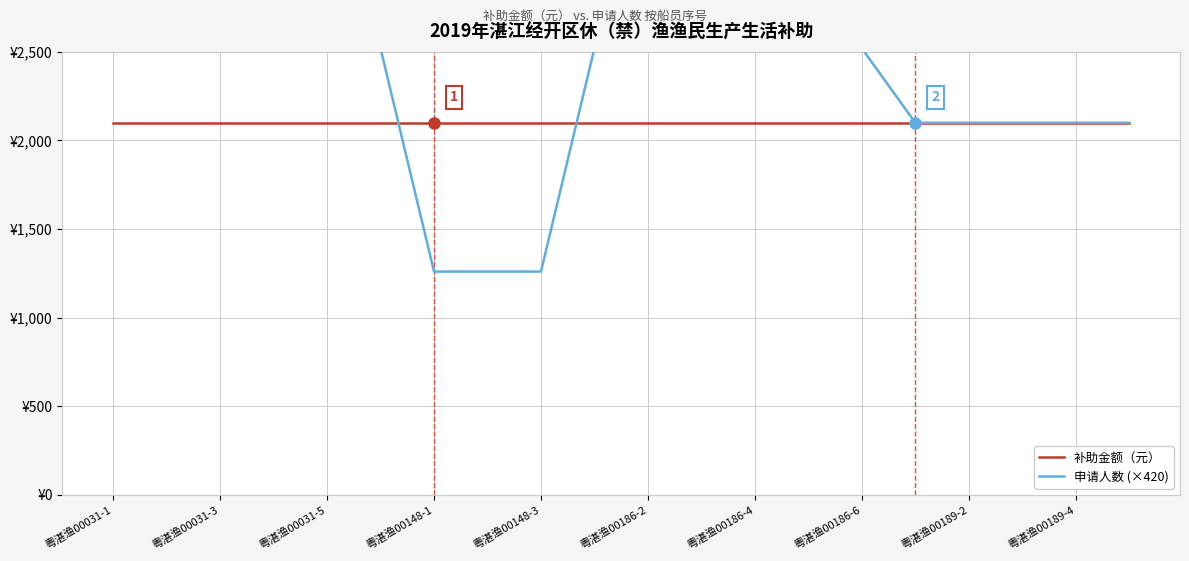

Does the chart have visible grid lines?

Yes